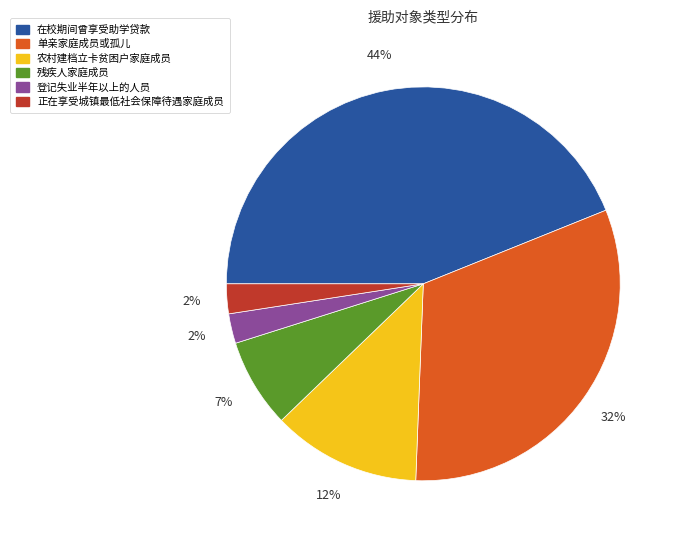

What is the largest slice in the pie chart?

在校期间曾享受助学贷款